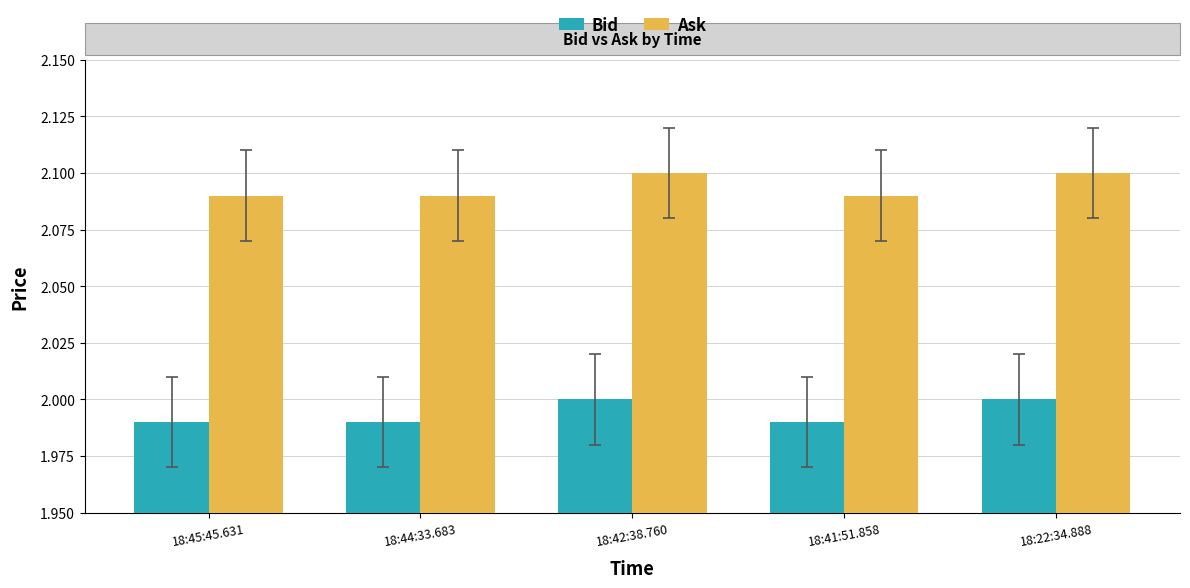

At how many categories does at least one series exceed 2?

5